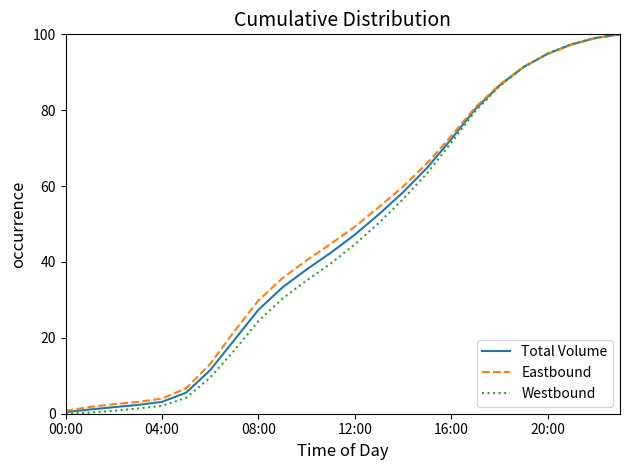

Which series has the largest range (max minus min)?

Westbound